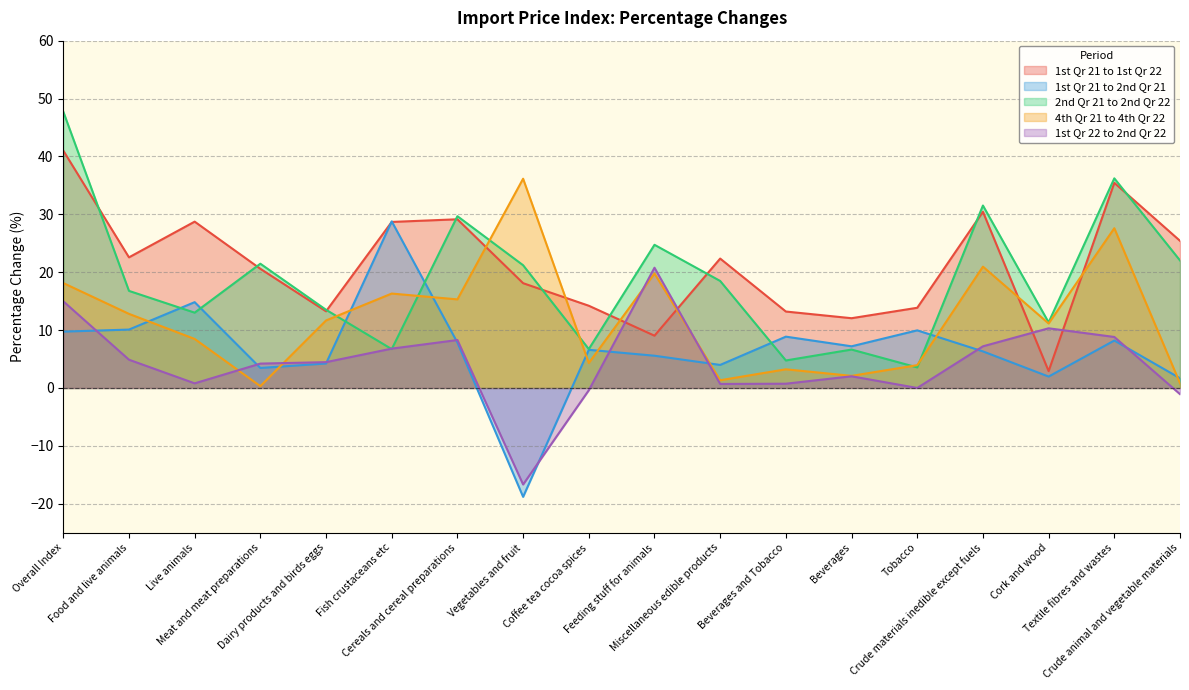

At how many categories does at least one series exceed -8?

18